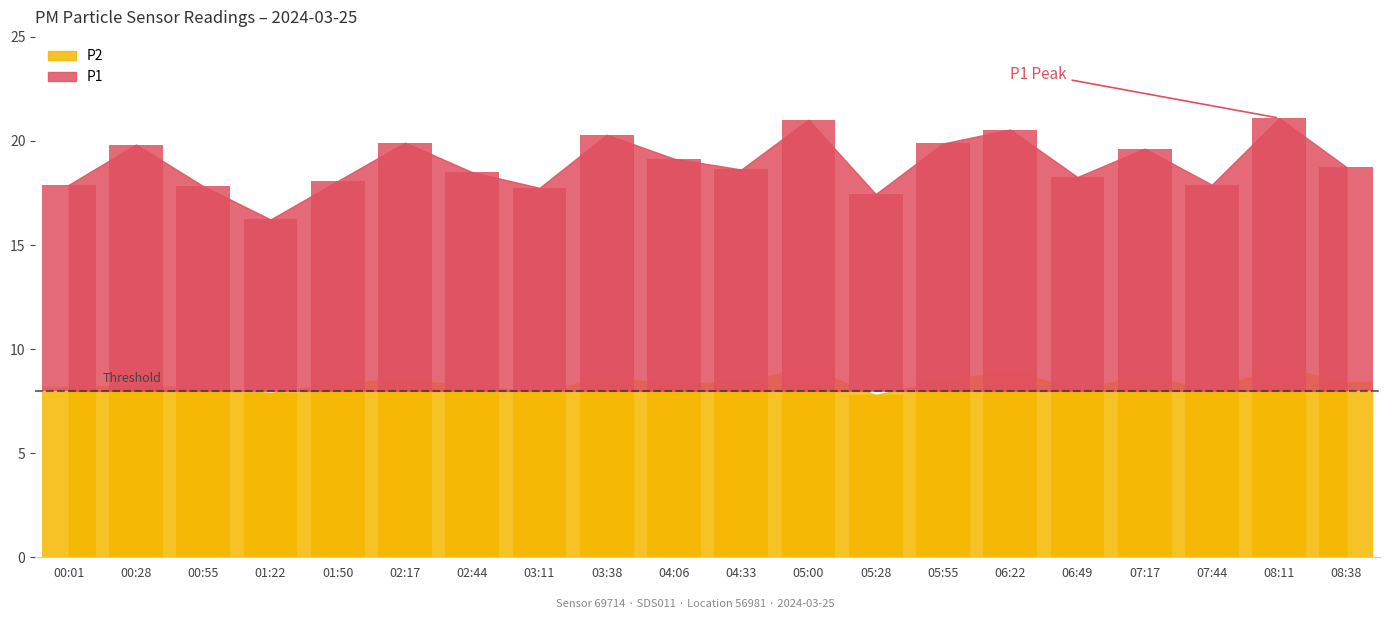

At which label is P1 closest to 10?

01:50